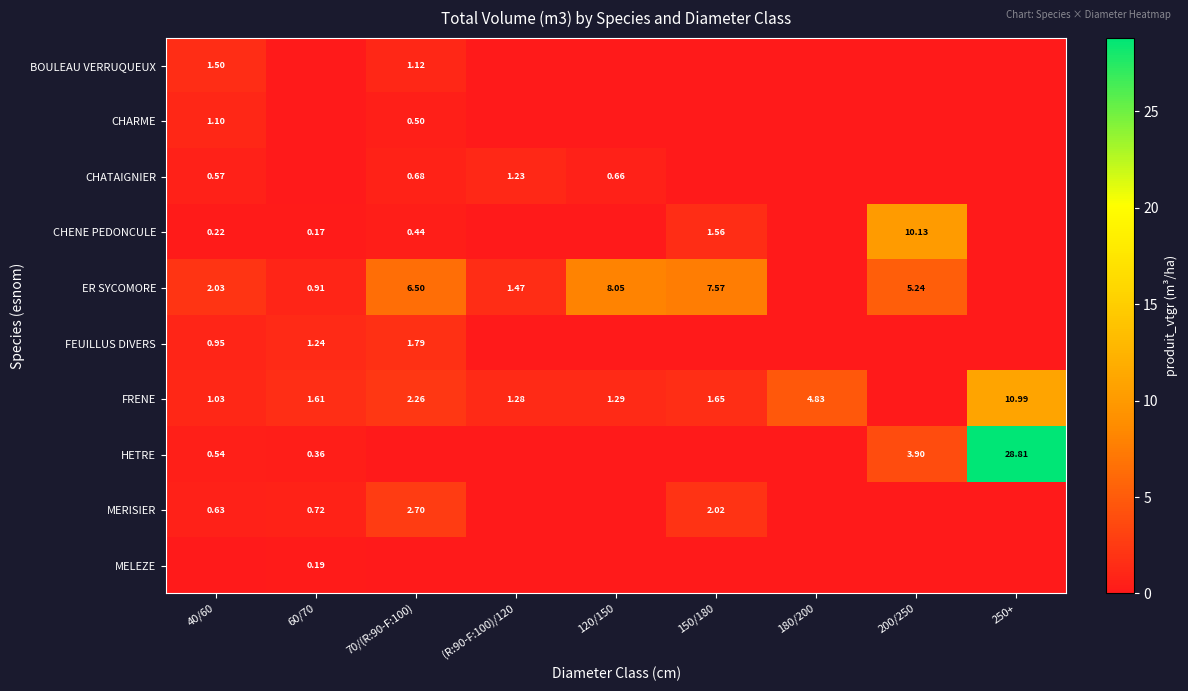

Is the value of MERISIER at 40/60 greater than the value of ER SYCOMORE at 70/(R:90-F:100)?

No